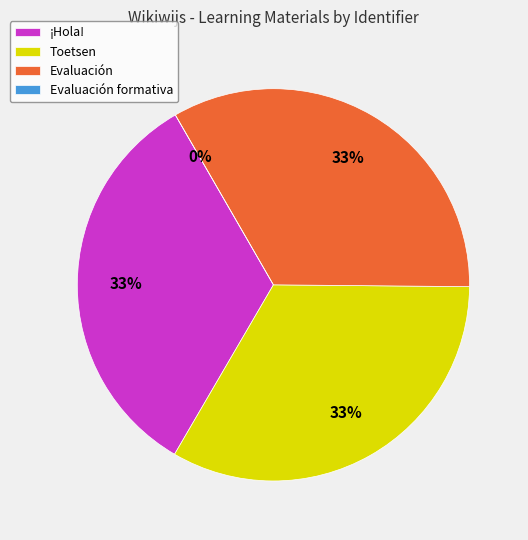

What is the change in value from Toetsen to Evaluación formativa?

-7047729